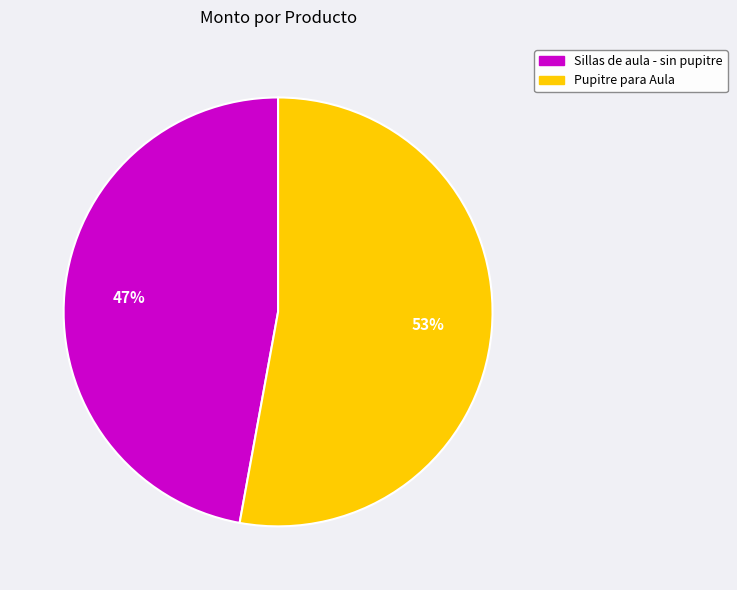

How many segments does this pie chart have?

2